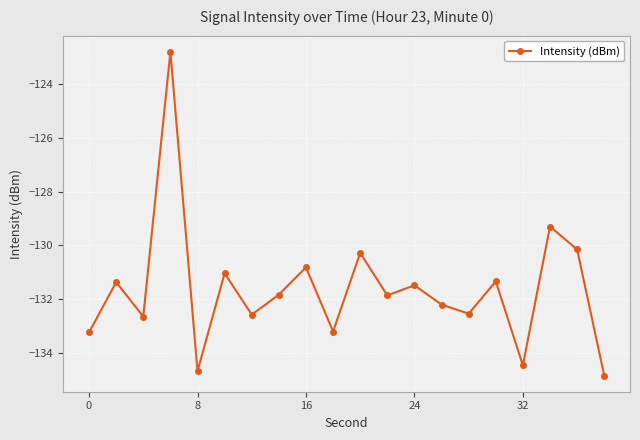

What is the difference between the second highest and minimum values?

5.5